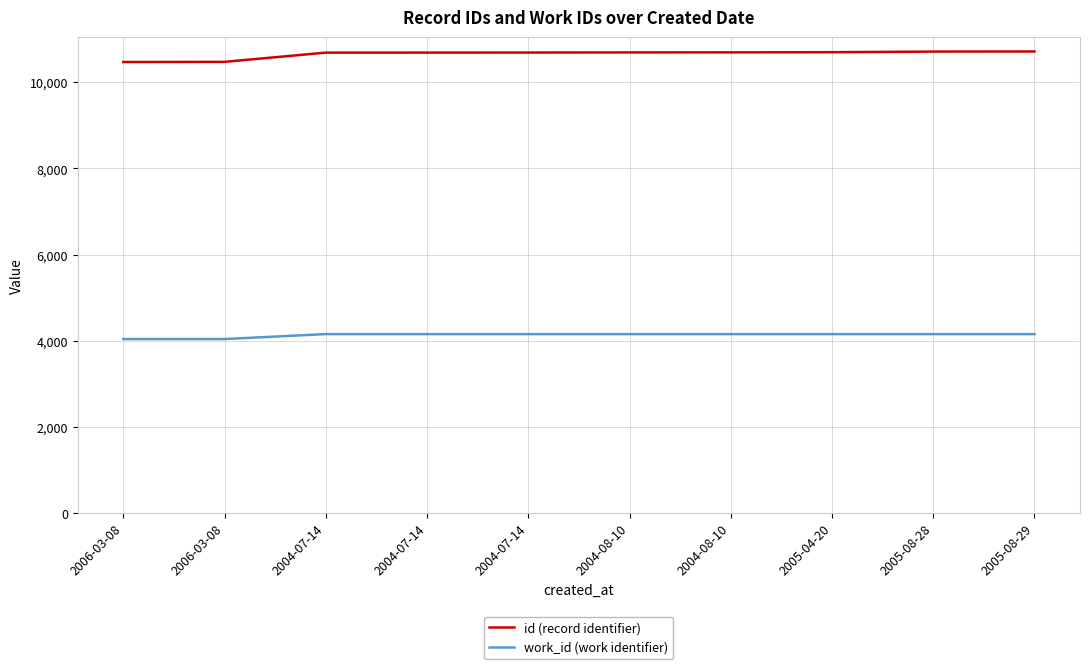

True or false: id (record identifier) has more than 1 interior local peaks.

False